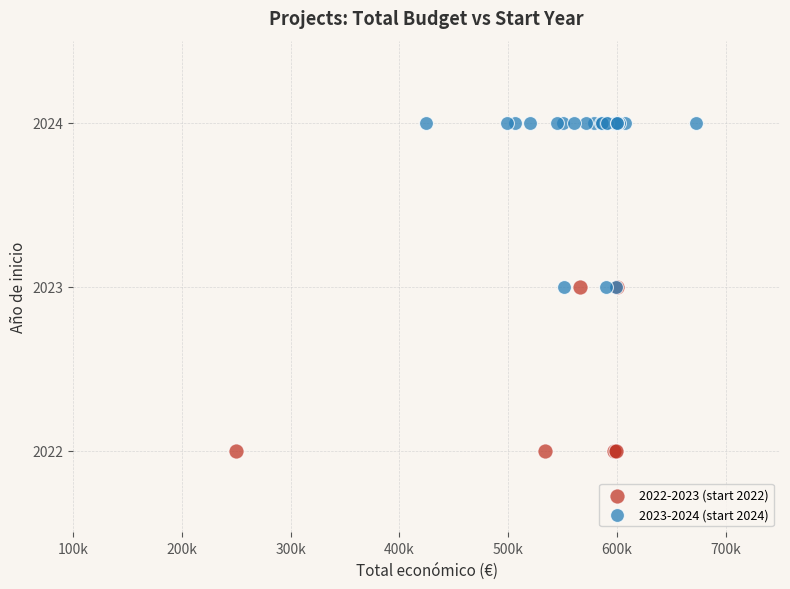

Which series reaches the minimum Y coordinate?

2022-2023 (start 2022)